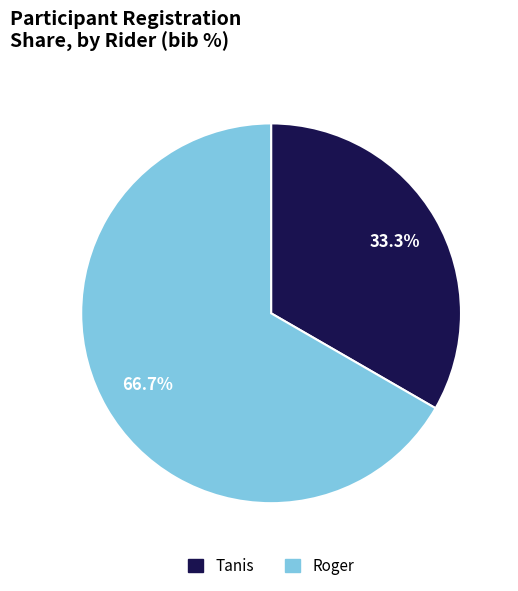

True or false: Tanis accounts for 22% of the total.

False